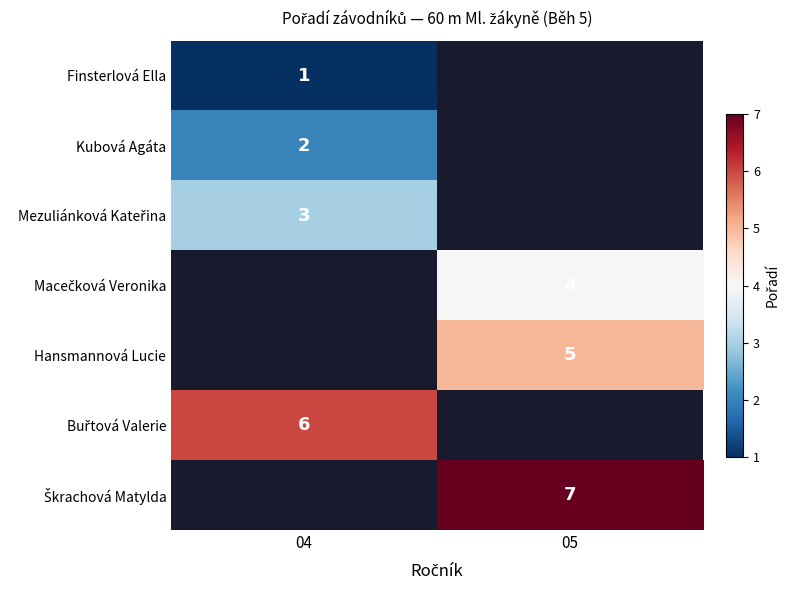

What is the maximum value for Mezuliánková Kateřina?

3.0